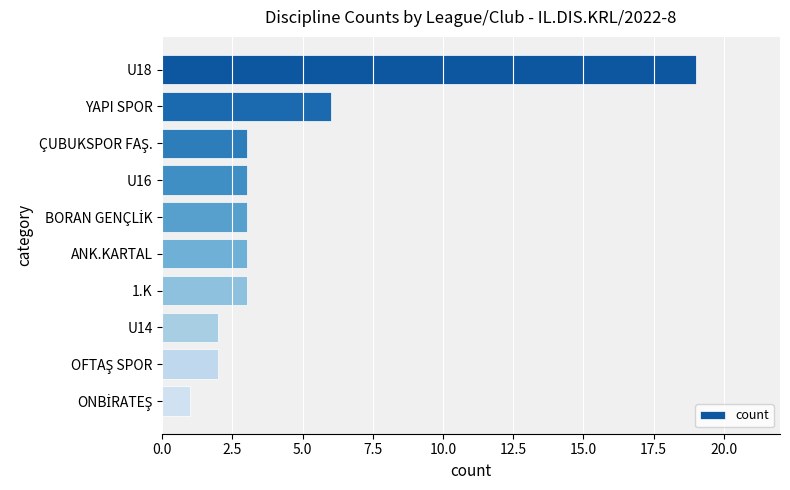

What is the smallest value displayed?

1